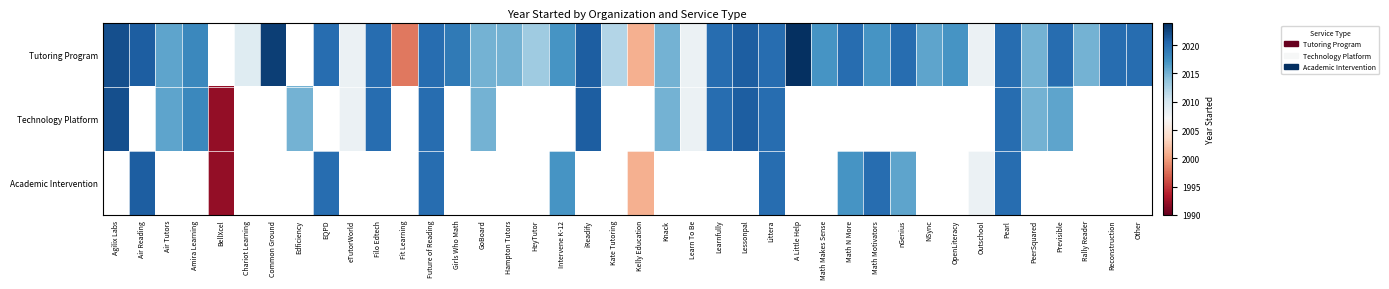

Read the Tutoring Program value at Agilix Labs.

2022.0